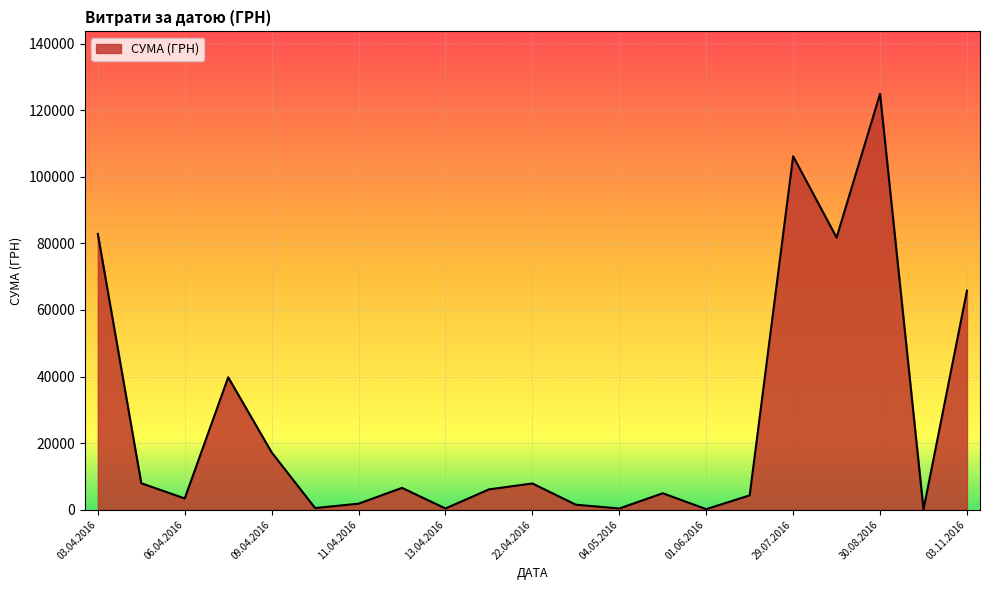

How many lines are shown in the chart?

1